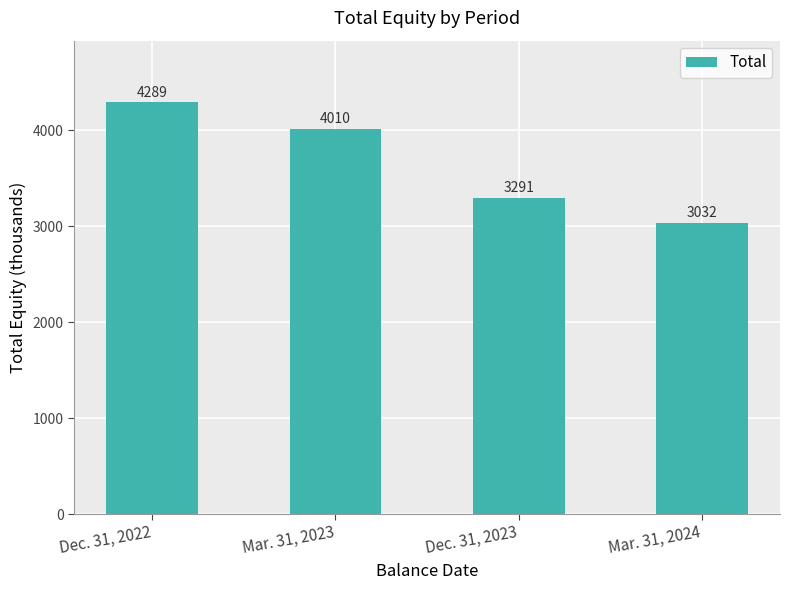

List the labels in order of value, smallest first.

Mar. 31, 2024, Dec. 31, 2023, Mar. 31, 2023, Dec. 31, 2022